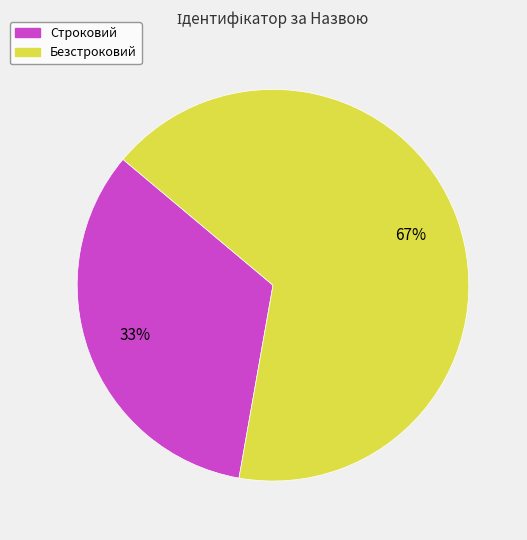

What is the majority slice?

Безстроковий